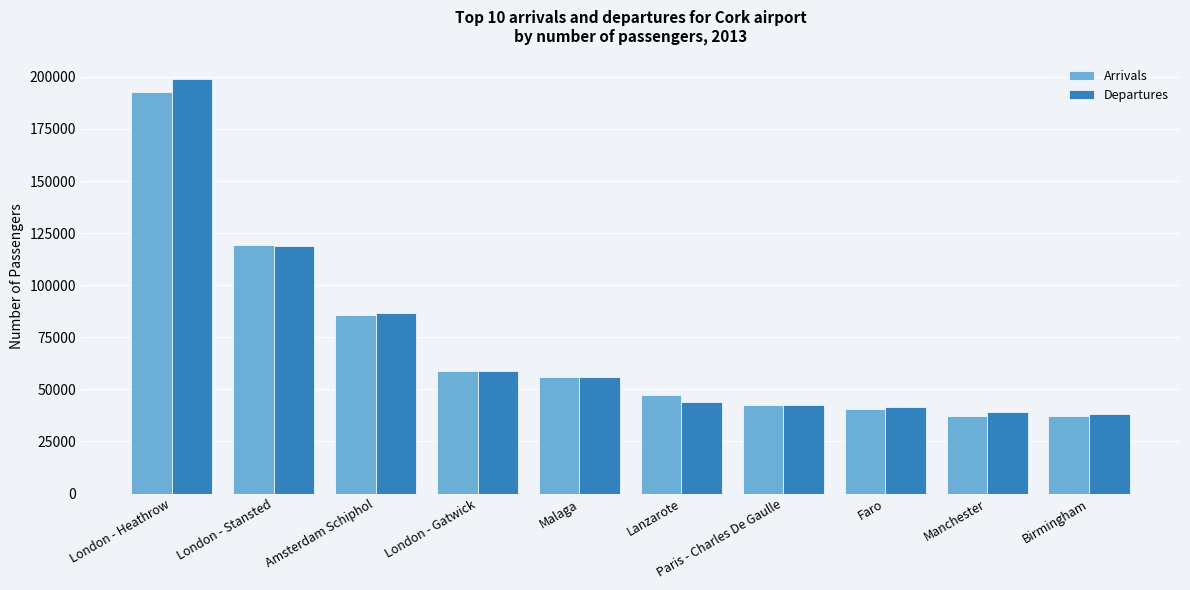

What is the maximum value for Arrivals?

192757